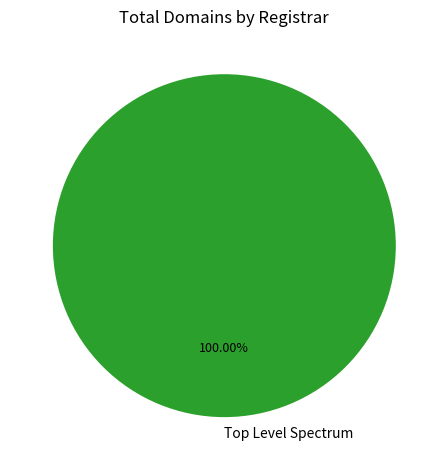

Is there a majority slice in this chart?

Yes